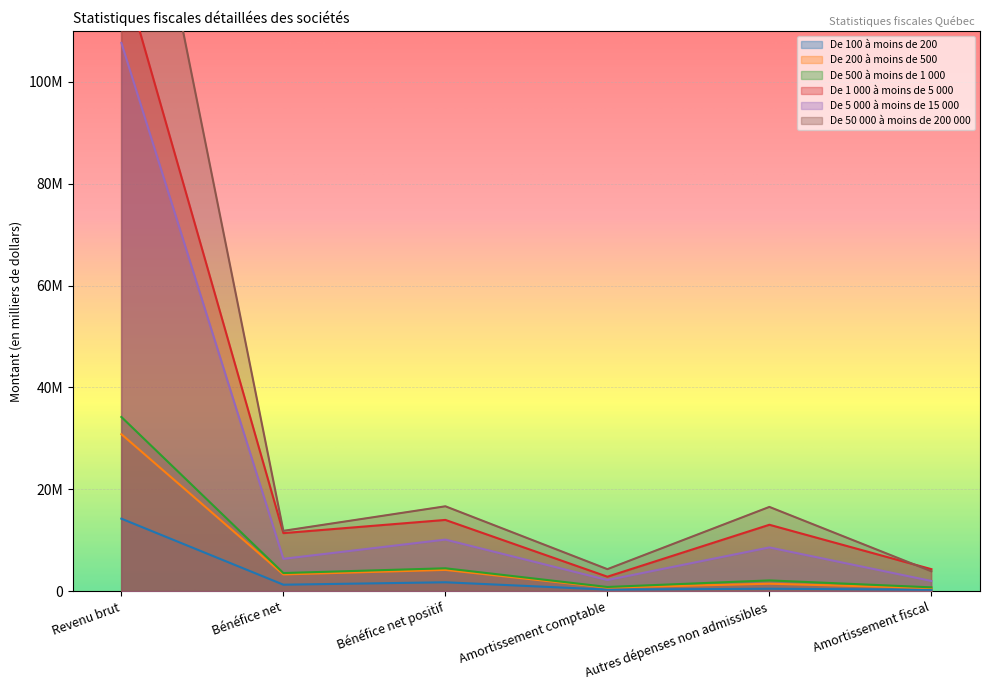

What are all the series names shown in the legend?

De 100 à moins de 200, De 200 à moins de 500, De 500 à moins de 1 000, De 1 000 à moins de 5 000, De 5 000 à moins de 15 000, De 50 000 à moins de 200 000